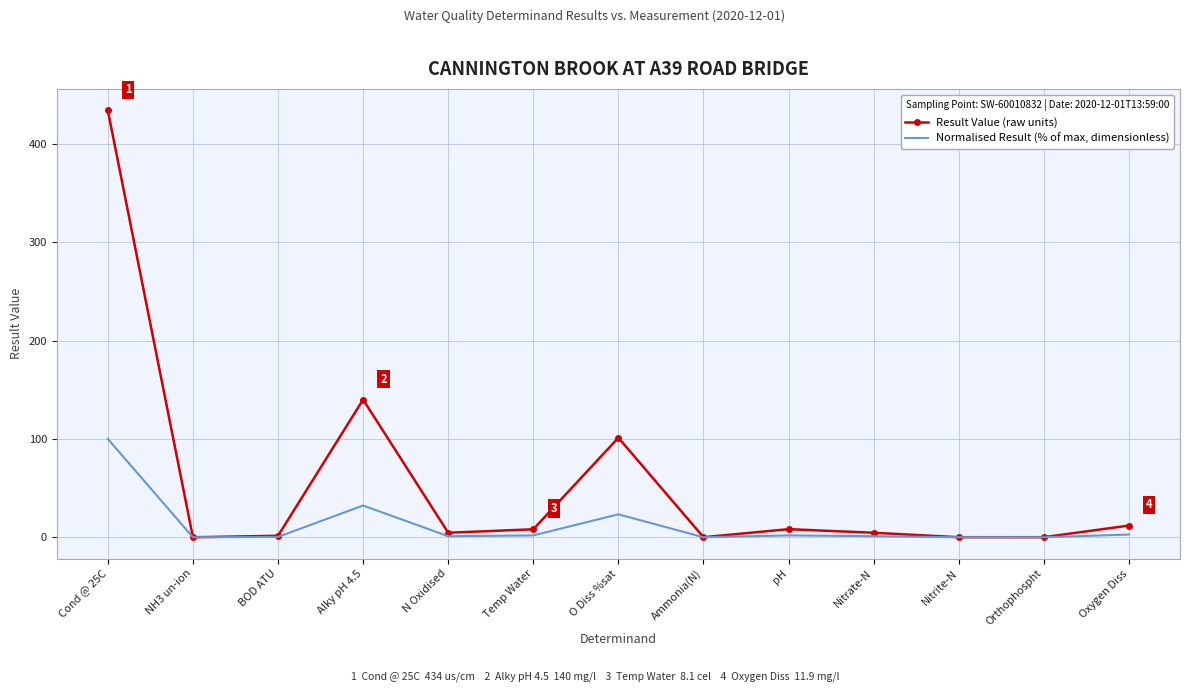

What is the difference between the maximum and minimum values in the Normalised Result (% of max, dimensionless) series?

100.0